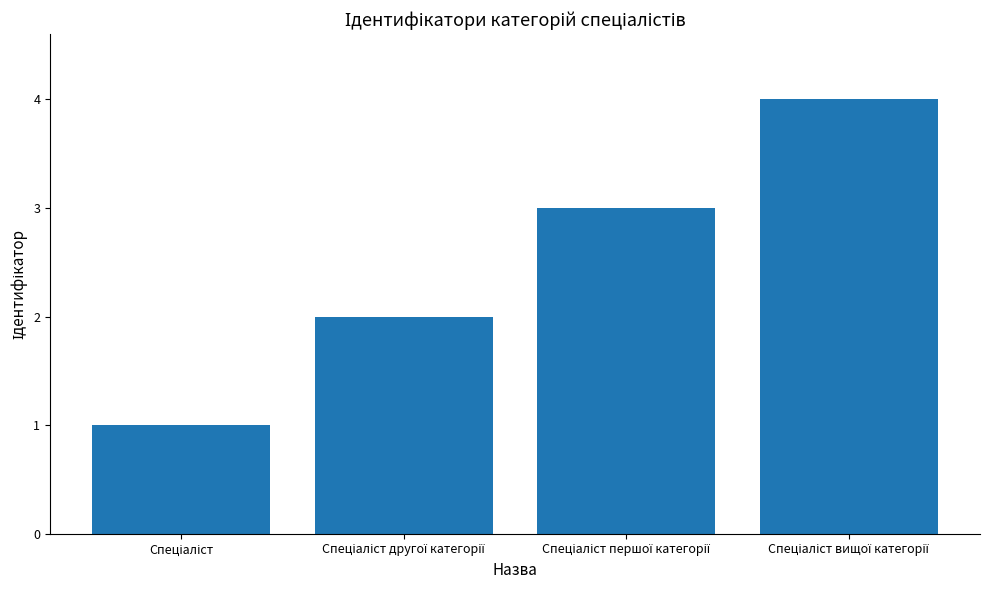

What is the difference between the maximum and minimum values?

3